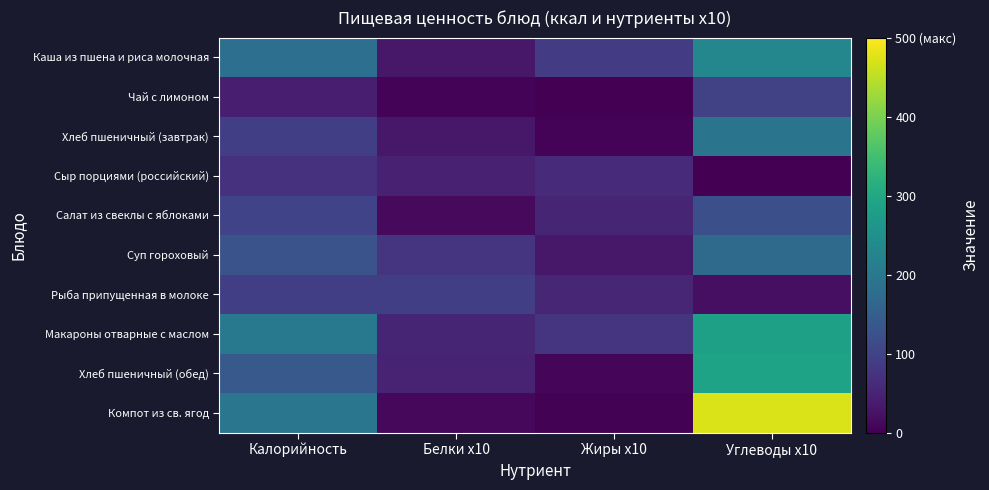

What is the greatest value displayed?

472.6